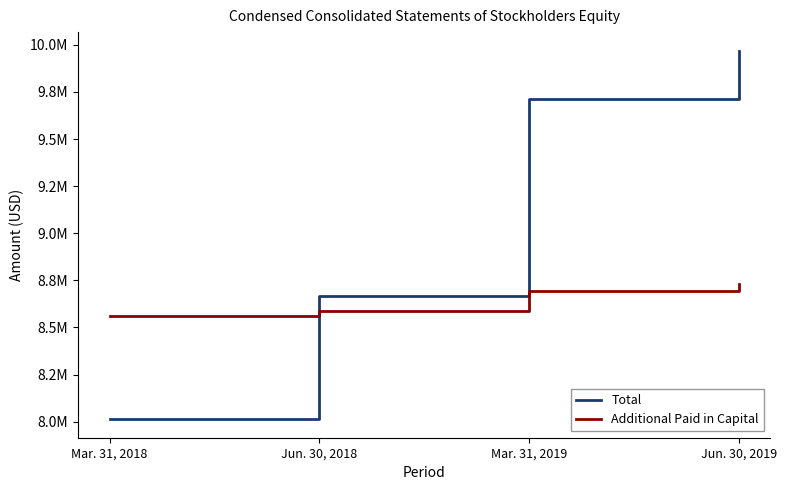

How many times do Additional Paid in Capital and Total cross each other?

1